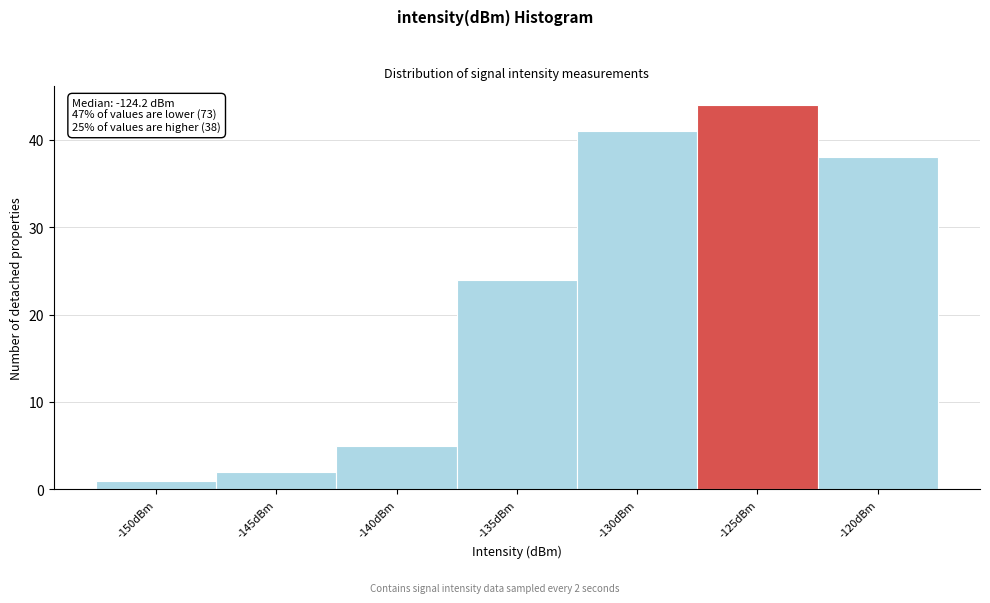

Reading right to left, extract all data points from this chart.

-120dBm=38	-125dBm=44	-130dBm=41	-135dBm=24	-140dBm=5	-145dBm=2	-150dBm=1